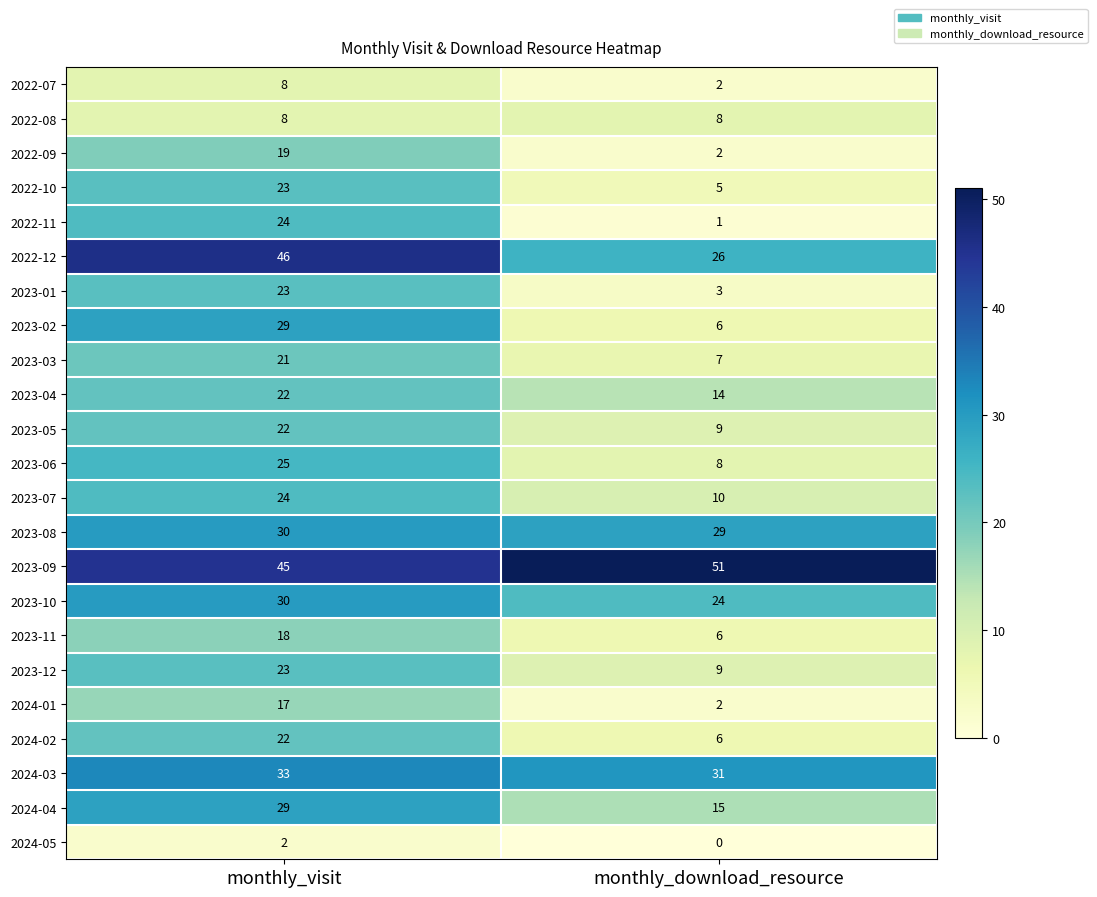

Which series has the largest total across all categories?

2023-09